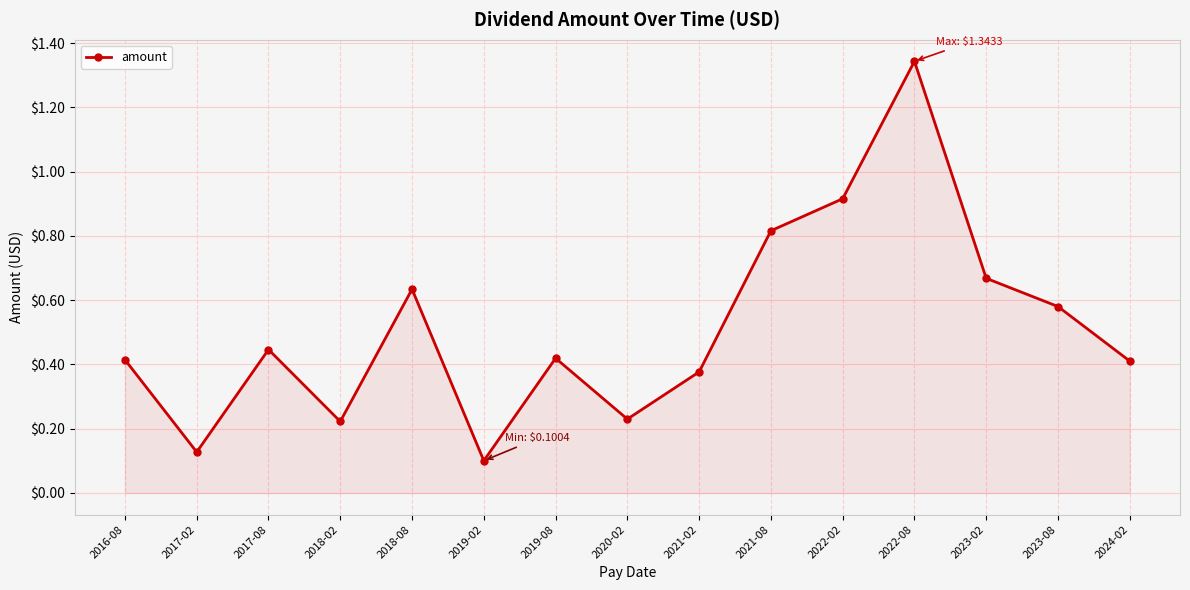

Which label corresponds to the largest value in the chart?

2022-08